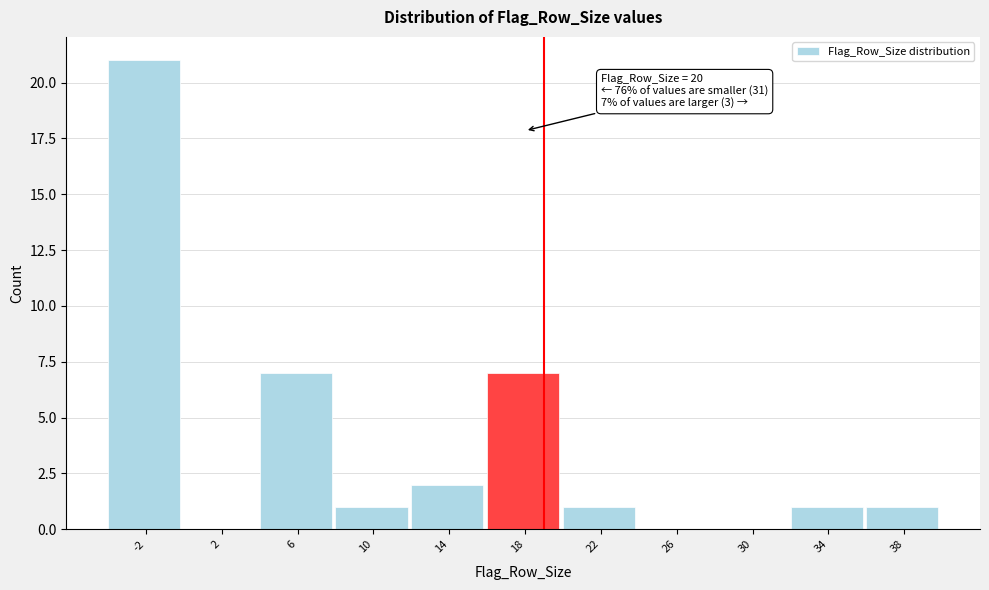

Reading left to right, transcribe all the data shown in this chart.

-2=21	2=0	6=7	10=1	14=2	18=7	22=1	26=0	30=0	34=1	38=1